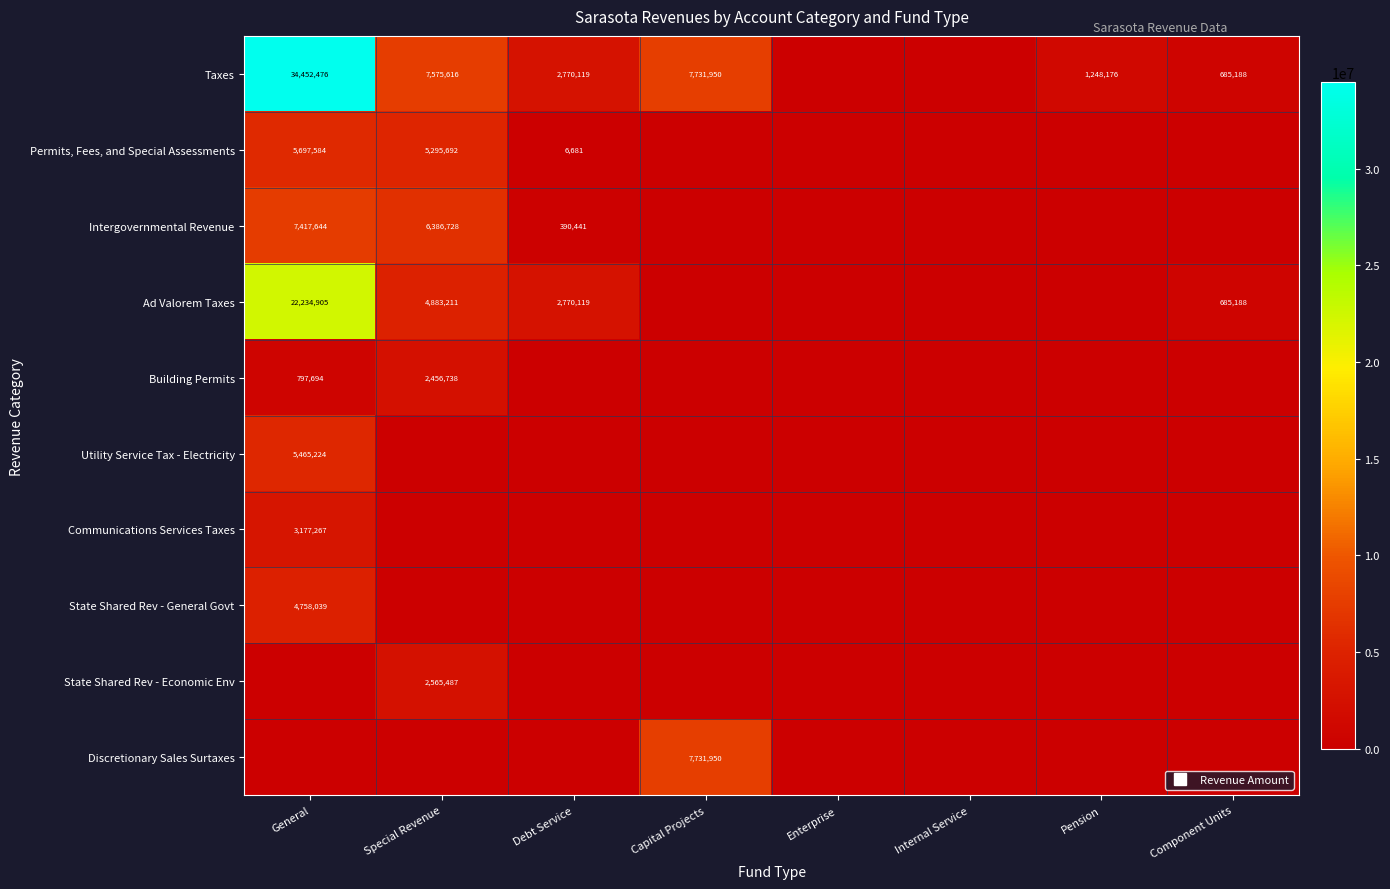

Which label corresponds to the largest value in the chart?

General